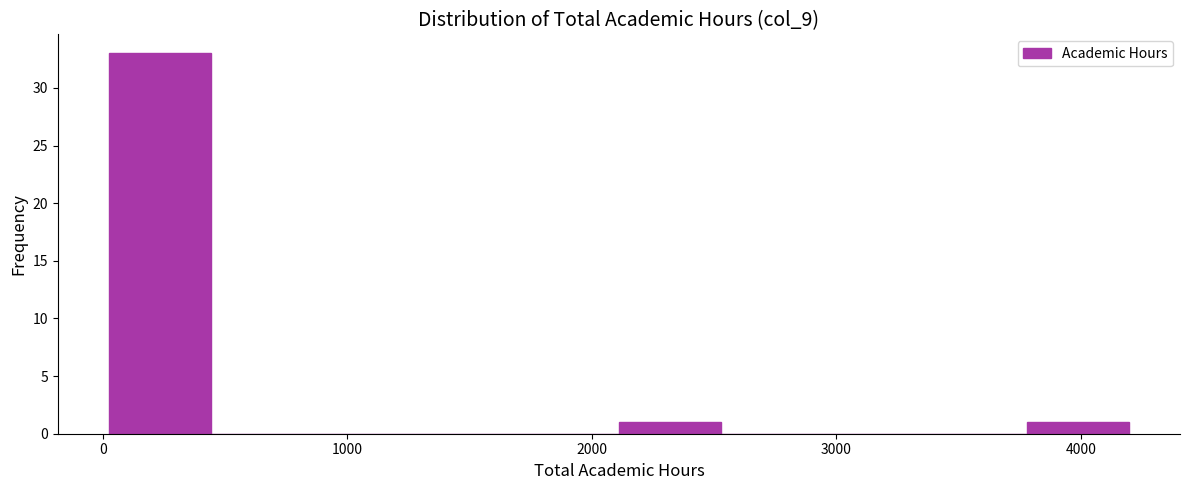

Reading left to right, list every bar in this chart as the range it spans on the x-axis followed by its height. Neither the bar edges nor the heights are printed on the chart, so give them approximately, as read against the axes.

0 to 400: 33
400 to 900: 0
900 to 1300: 0
1300 to 1700: 0
1700 to 2100: 0
2100 to 2500: 1
2500 to 2900: 0
2900 to 3400: 0
3400 to 3800: 0
3800 to 4200: 1